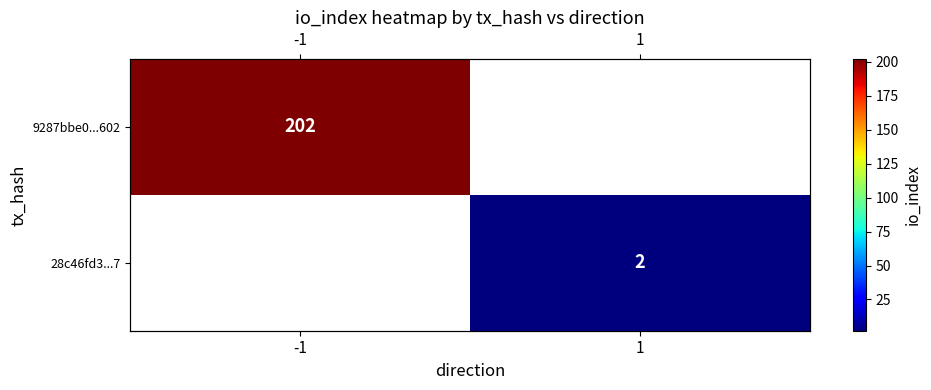

What is the lowest value of the 9287bbe0...602 series?

202.0